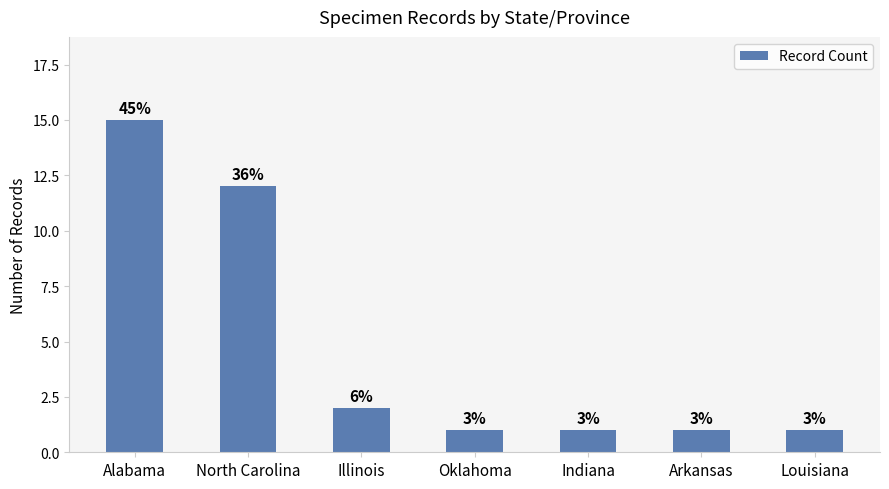

True or false: the data shows 1 at Oklahoma.

True